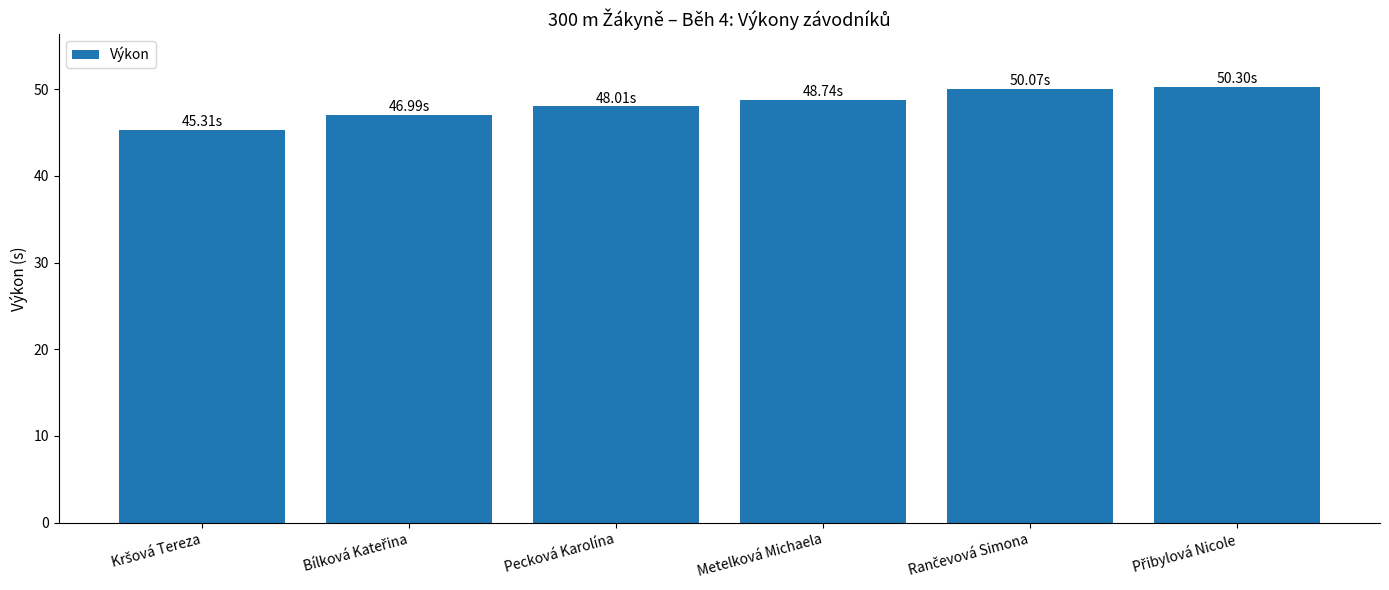

What is the average value?

48.2